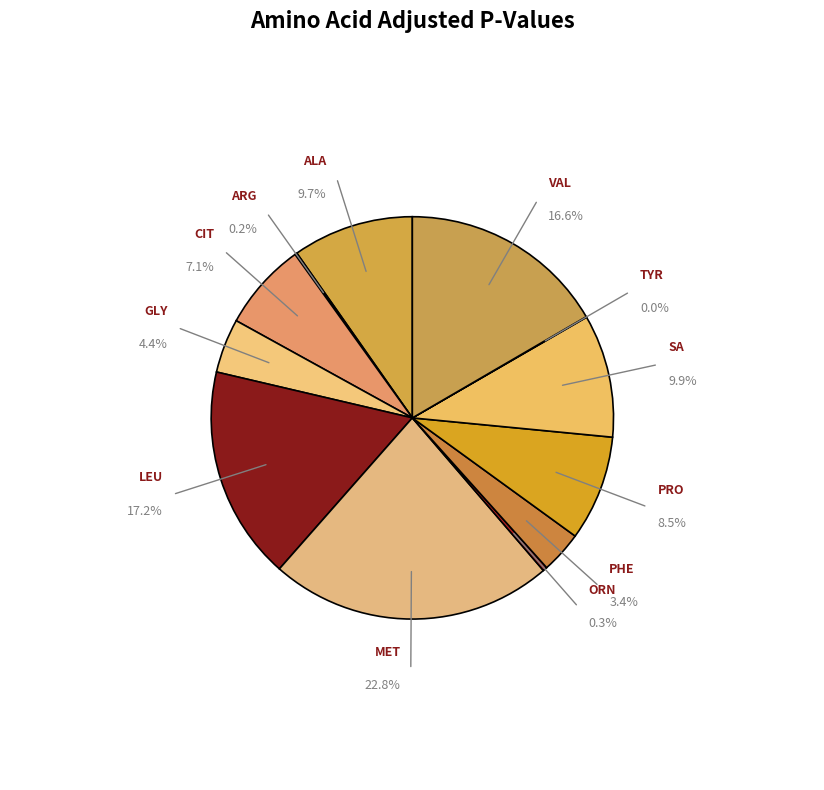

What portion of the pie excludes MET?

77.2%